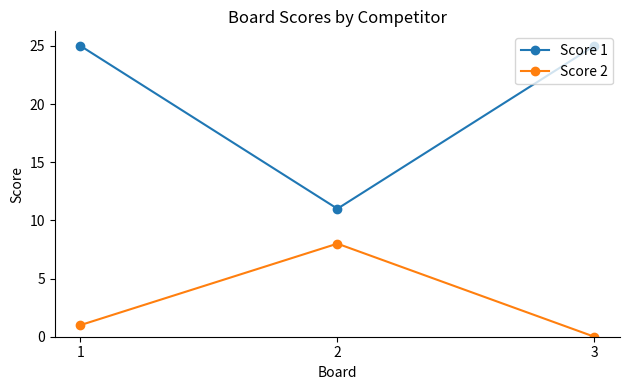

List the series in order of their peak value, lowest first.

Score 2, Score 1